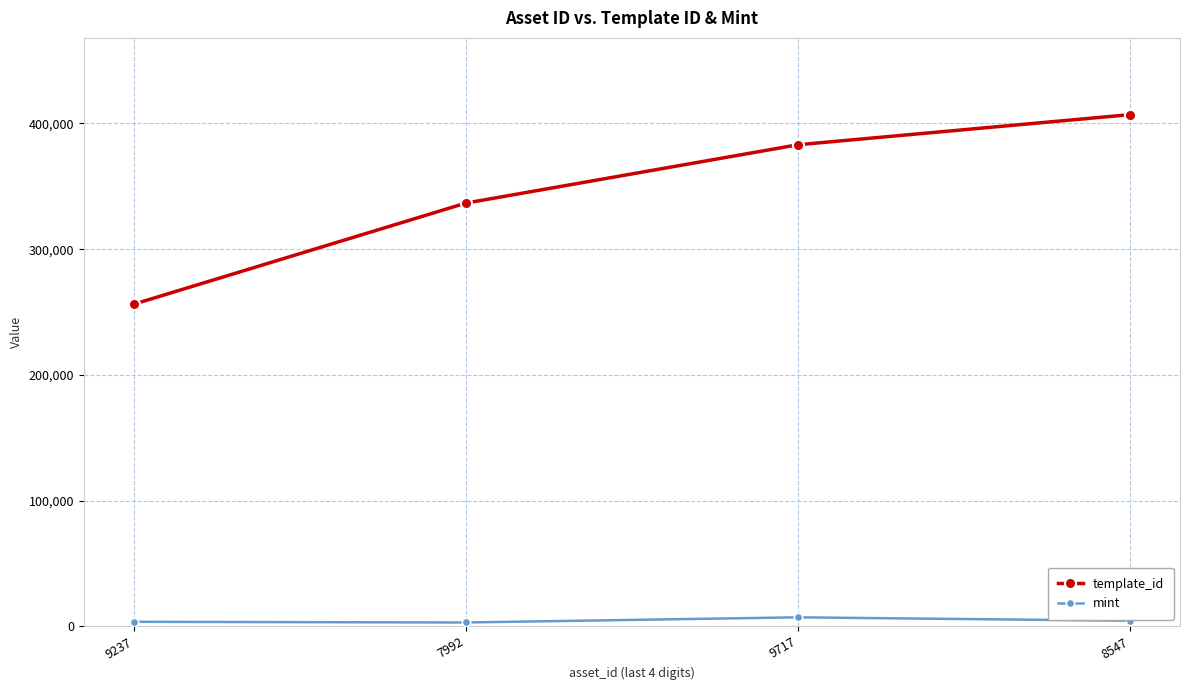

What is the sum of all mint values?

18058